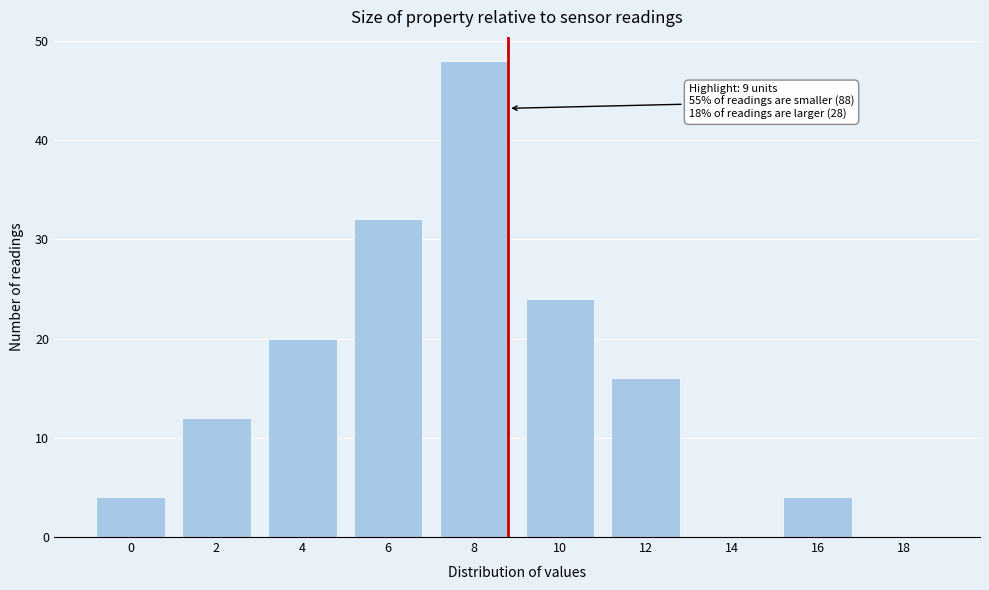

Reading left to right, transcribe all the data shown in this chart.

0=4	2=12	4=20	6=32	8=48	10=24	12=16	14=0	16=4	18=0